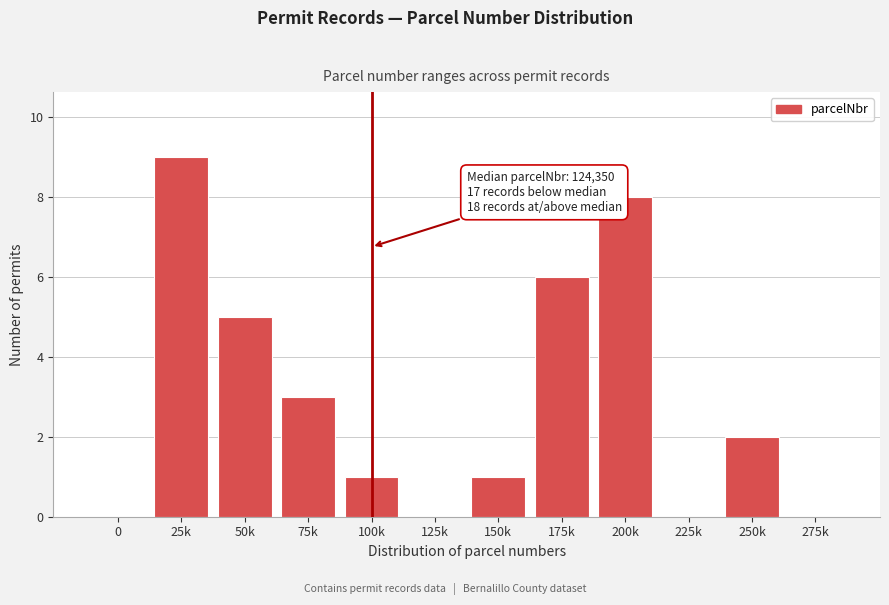

Reading left to right, list all the values displayed in this chart.

0=0	25k=9	50k=5	75k=3	100k=1	125k=0	150k=1	175k=6	200k=8	225k=0	250k=2	275k=0